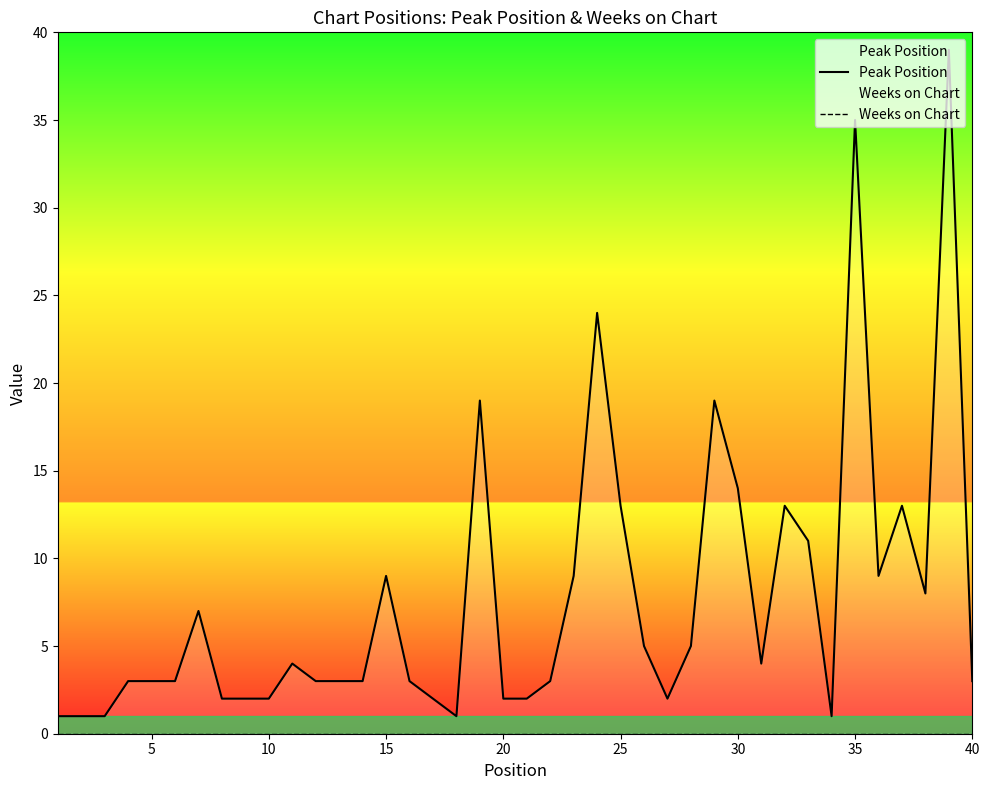

True or false: Weeks on Chart and Peak Position intersect in this chart.

False